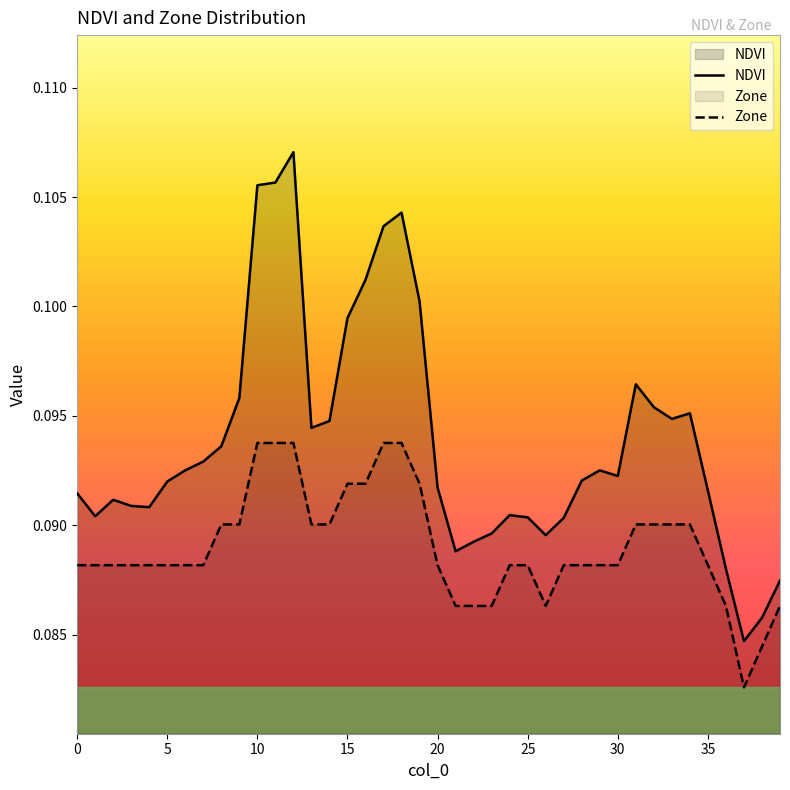

In NDVI, how many points are lower than both neighbors (excluding endpoints)?

8